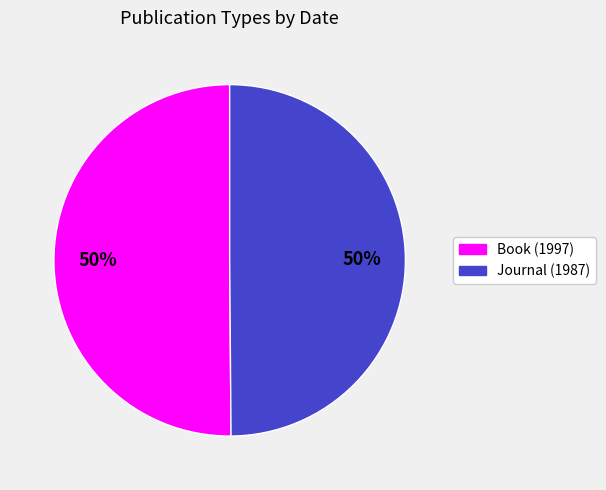

To the nearest percent, what percentage of the pie is Book (1997)?

50%